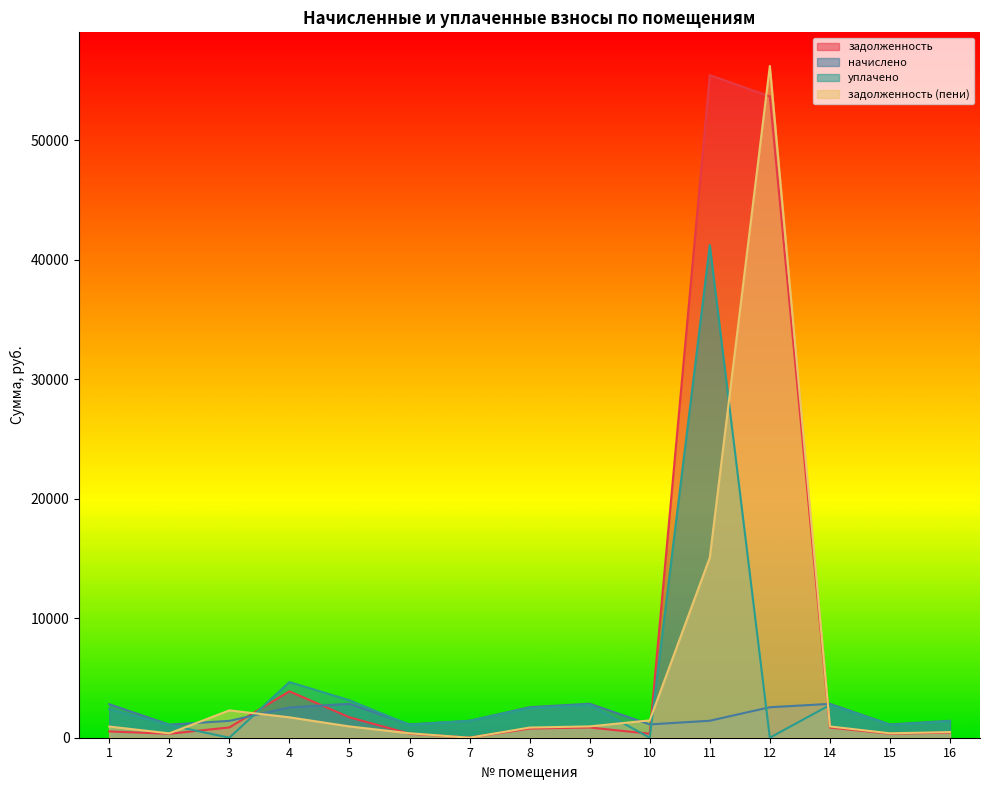

Reading left to right, what are all the values shown in this chart?

задолженность: 527.4	329.7	861.1	3882.0	1706.0	335.3	9.6	767.8	854.6	334.4	55442.7	53663.2	850.9	333.4	425.9
начислено: 2803.4	1097.1	1411.0	2536.1	2834.5	1115.8	1417.3	2554.8	2843.8	1112.7	1420.3	2551.7	2831.4	1109.5	1417.3
уплачено: 2396.3	1061.1	0.0	4656.1	3134.6	1079.2	1417.3	2470.9	2750.5	0.0	41217.4	0.0	2738.5	1073.1	1370.7
задолженность (пени): 934.5	365.7	2288.8	1708.4	944.8	371.9	0.0	851.6	947.9	1452.3	15071.5	56214.9	943.8	370.2	472.4